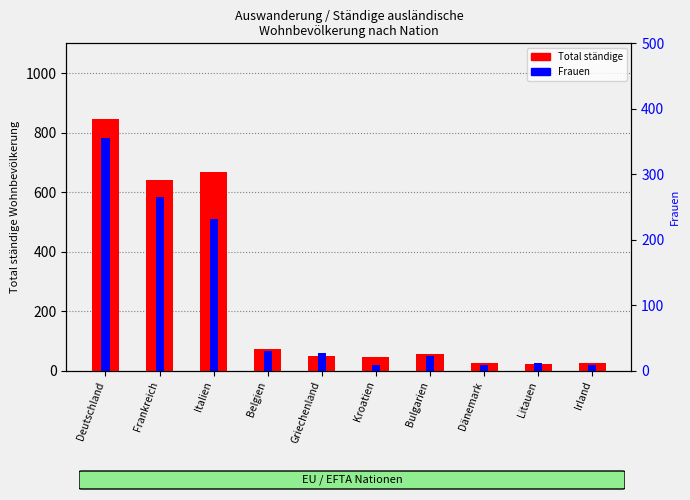

What is the label of the 4th bar from the right?

Bulgarien